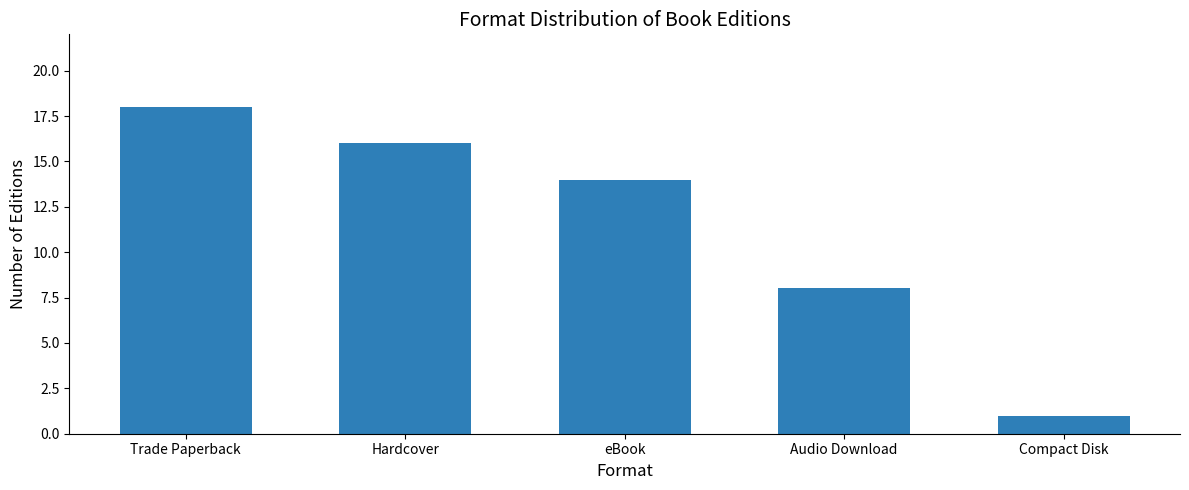

The value at Audio Download is 8. True or false?

True